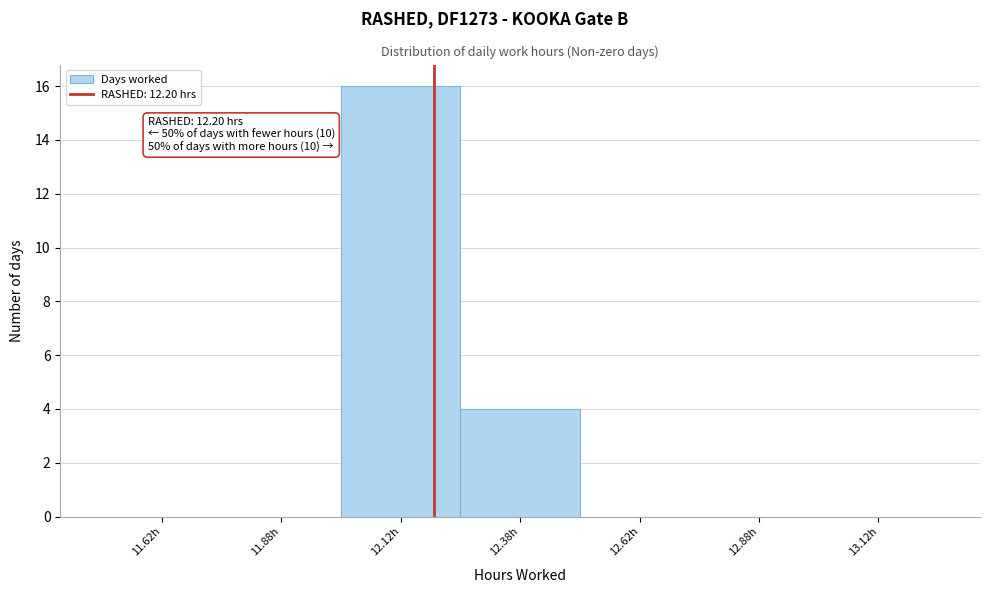

Which range on the x-axis has the tallest bar?

12.00 to 12.25